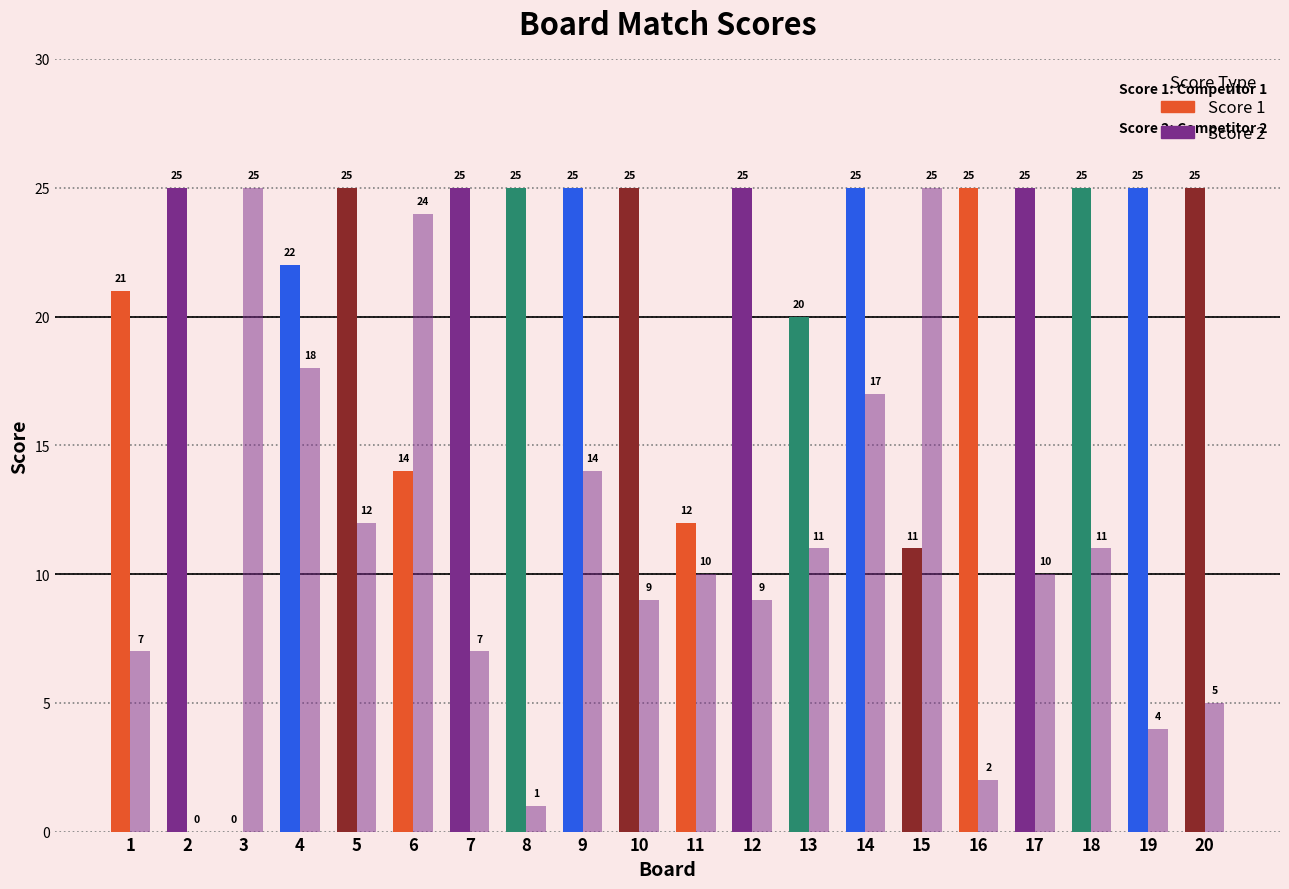

Are the bars grouped side by side (vs. stacked)?

Yes